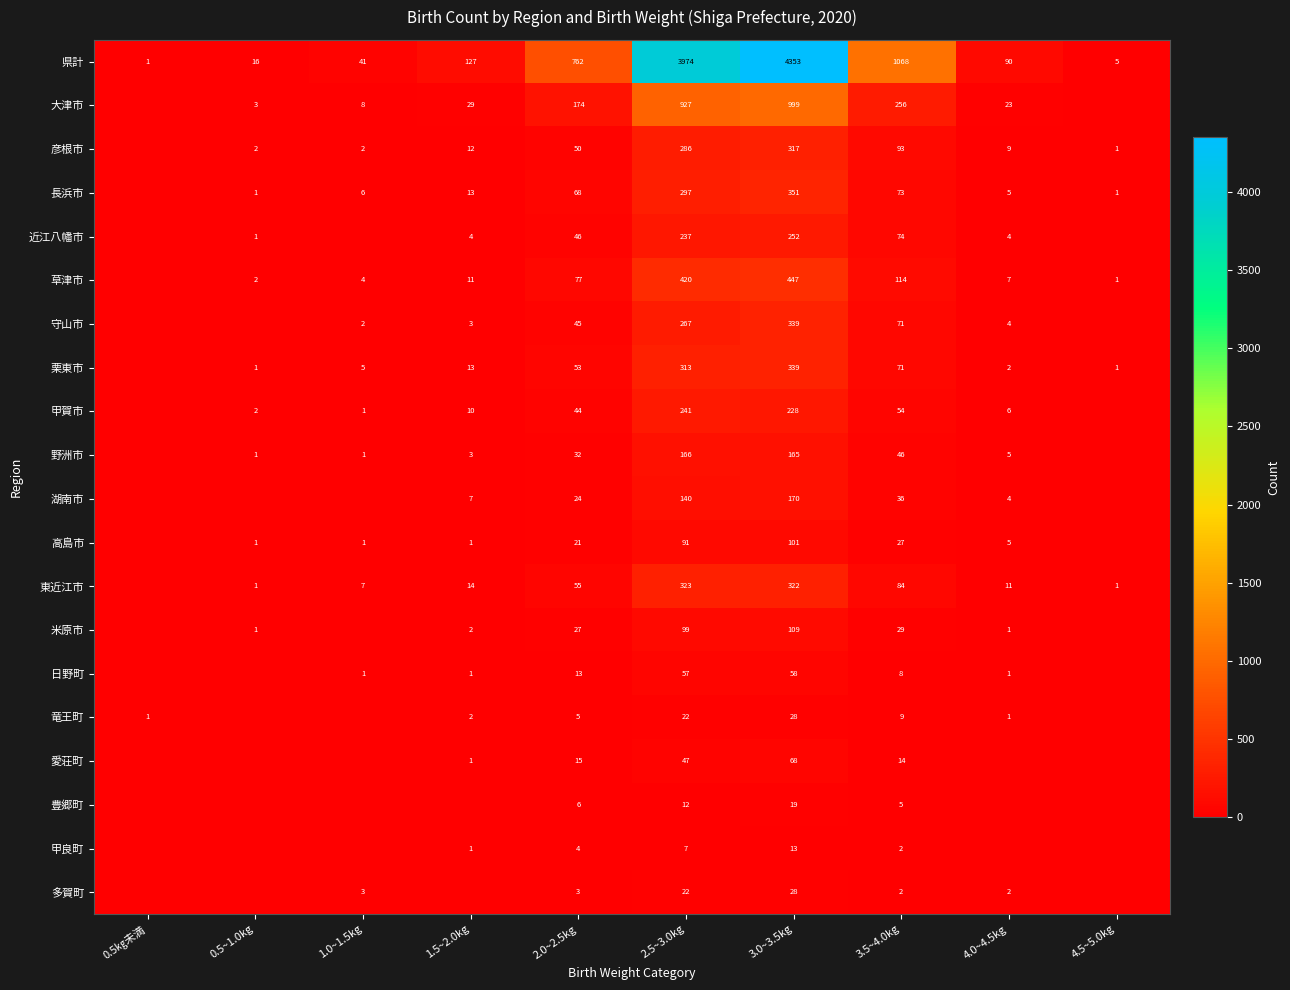

The value of 東近江市 at 0.5~1.0kg is 2. True or false?

False